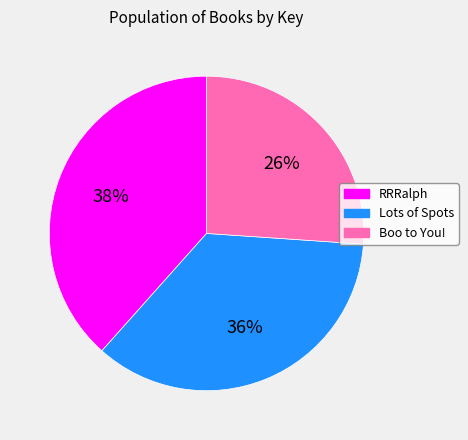

Is it true that Lots of Spots is 49% of the pie?

False